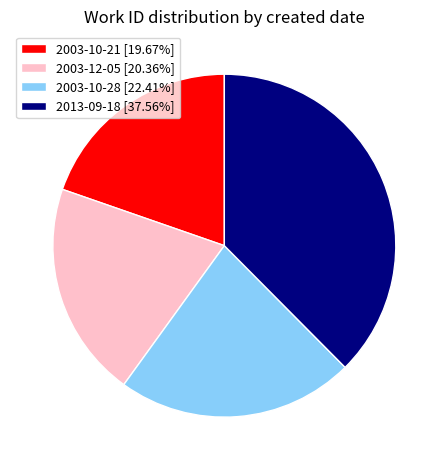

The 2003-10-28 slice represents 22% of the pie. True or false?

True